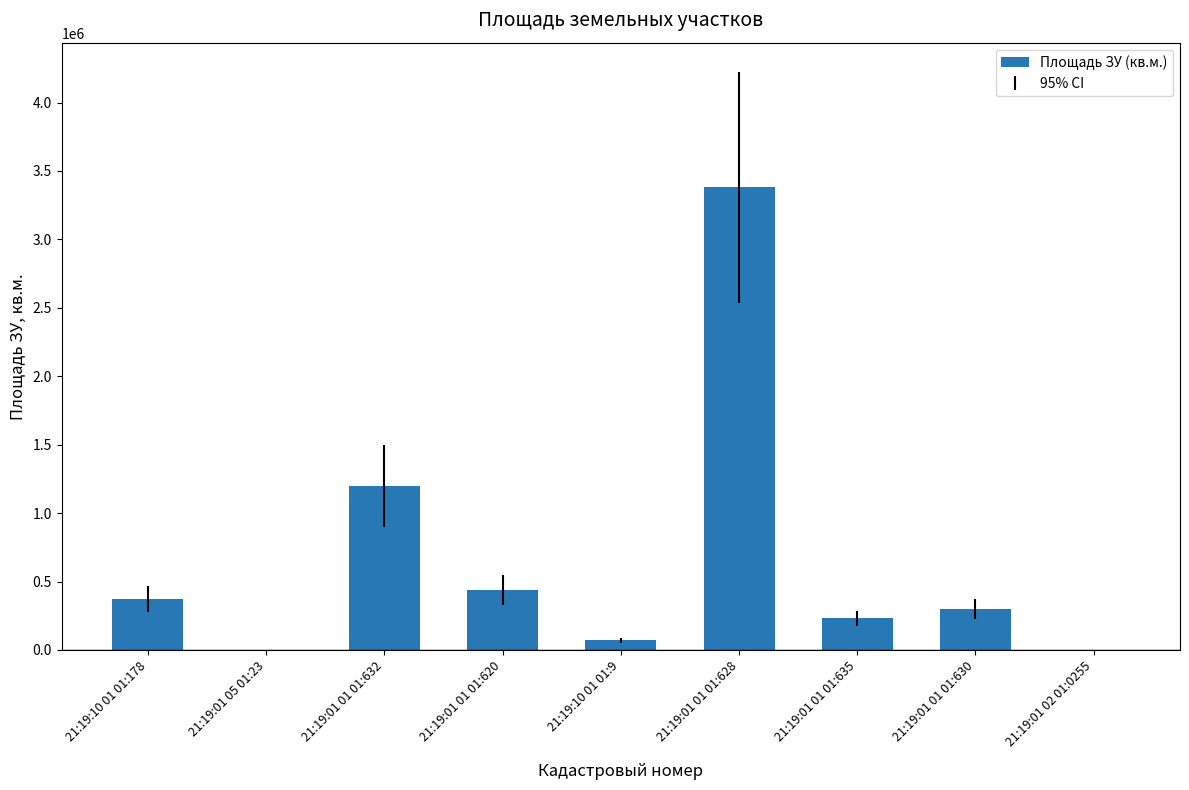

The value at 21:19:01 01 01:620 is 437000. True or false?

True